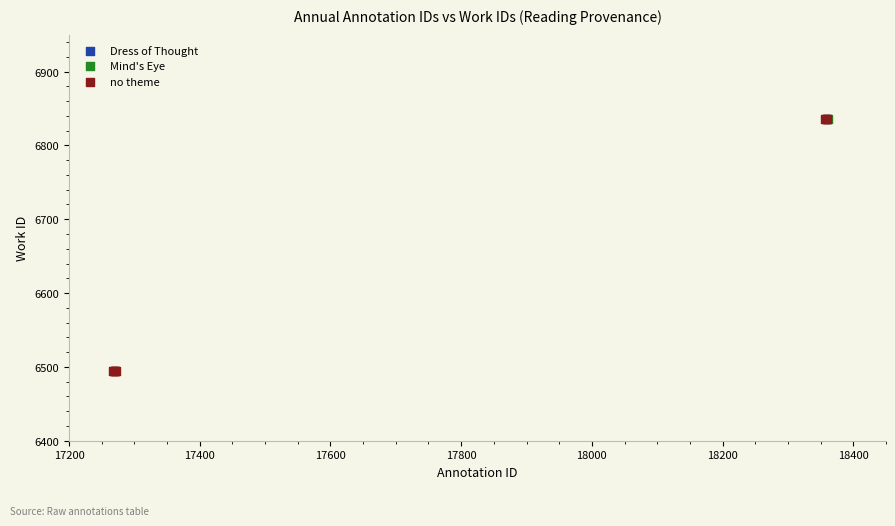

What are all the series names shown in the legend?

Dress of Thought, no theme, Mind's Eye